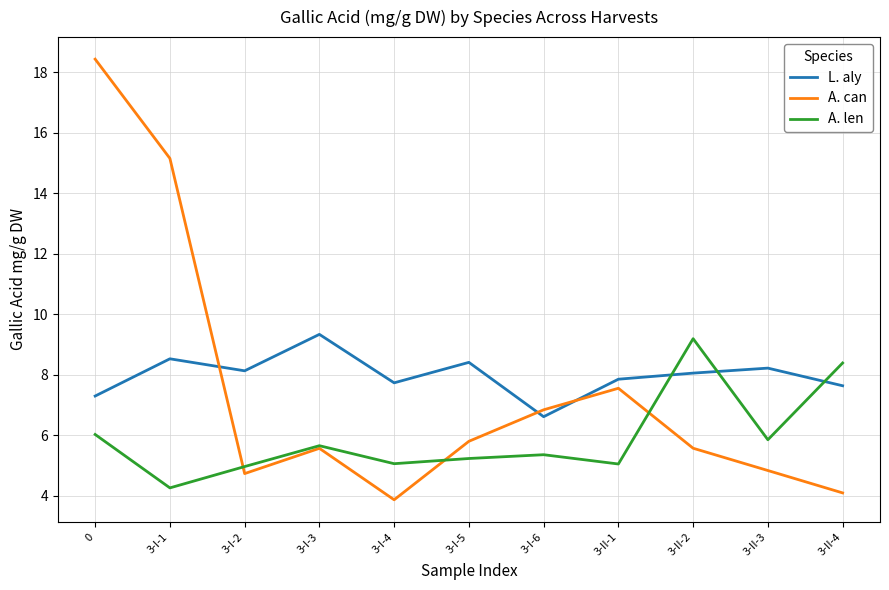

At which category does A. len reach its first local valley?

3-I-1